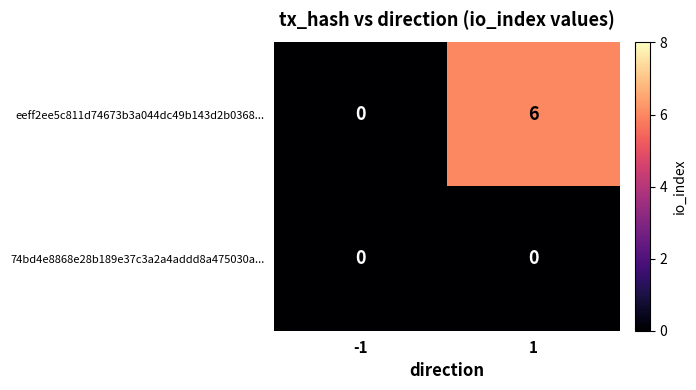

Reading left to right, transcribe all the data shown in this chart.

eeff2ee5c811d74673b3a044dc49b143d2b0368...: 0	6
74bd4e8868e28b189e37c3a2a4addd8a475030a...: 0	0